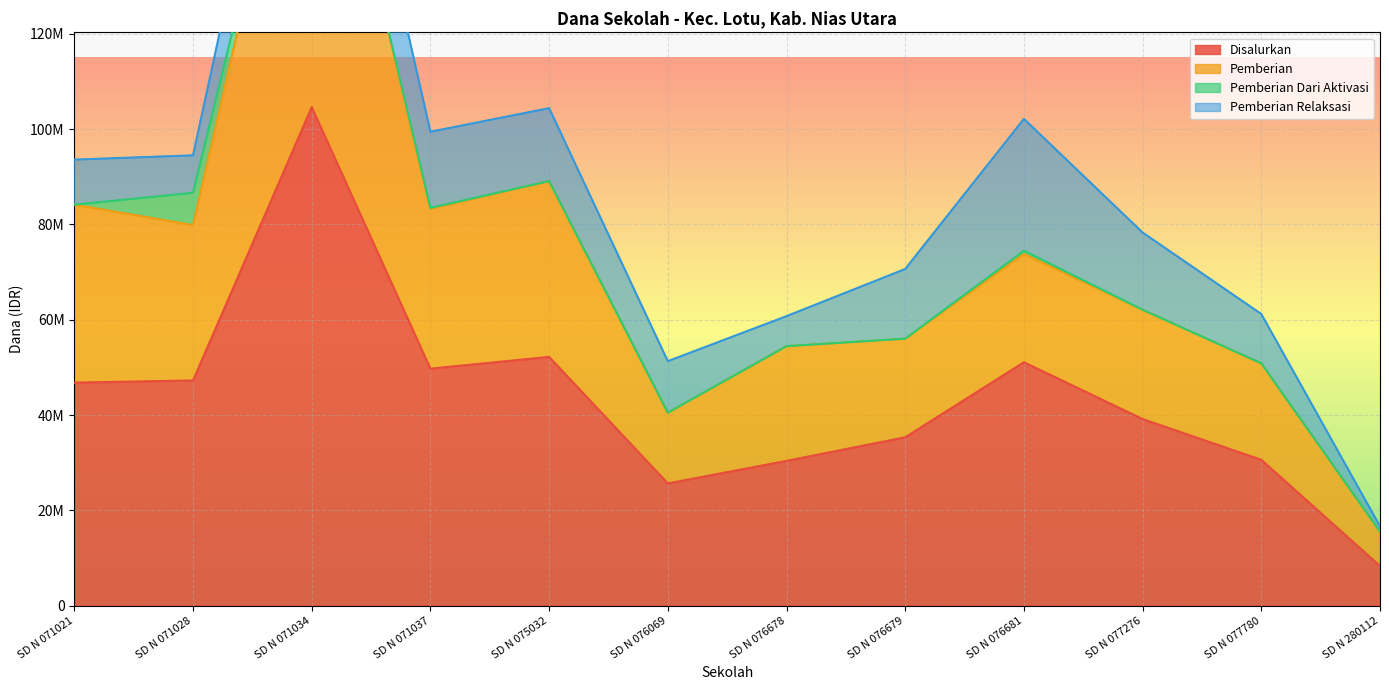

True or false: Disalurkan and Pemberian intersect in this chart.

False